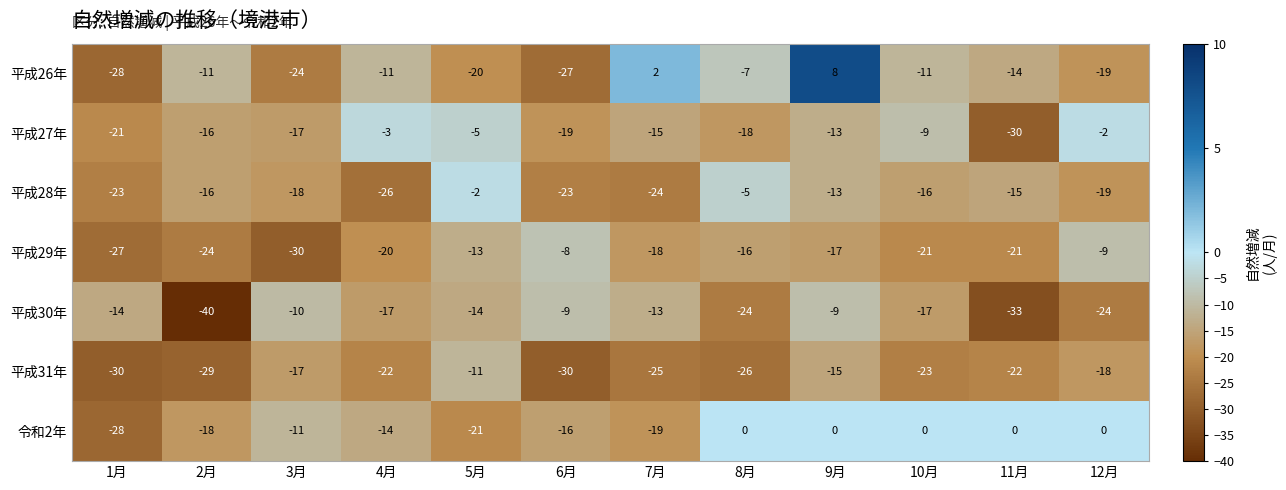

How many values in 令和2年 are below zero?

7